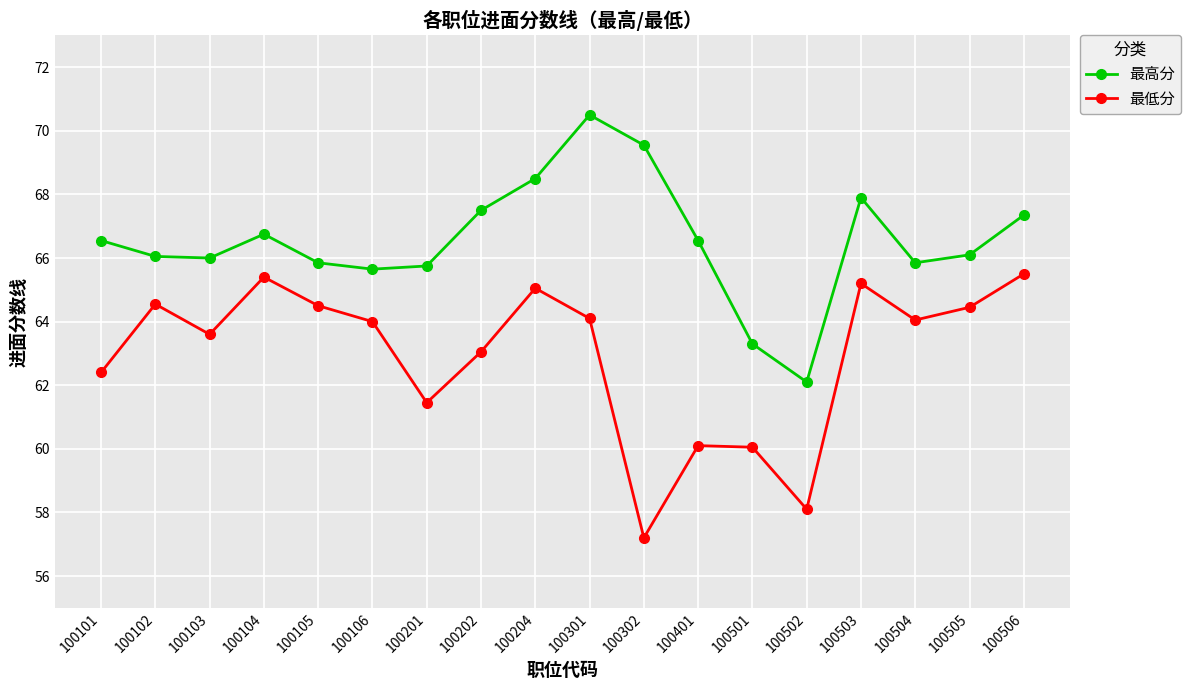

Is this an area chart (filled region under the line)?

No